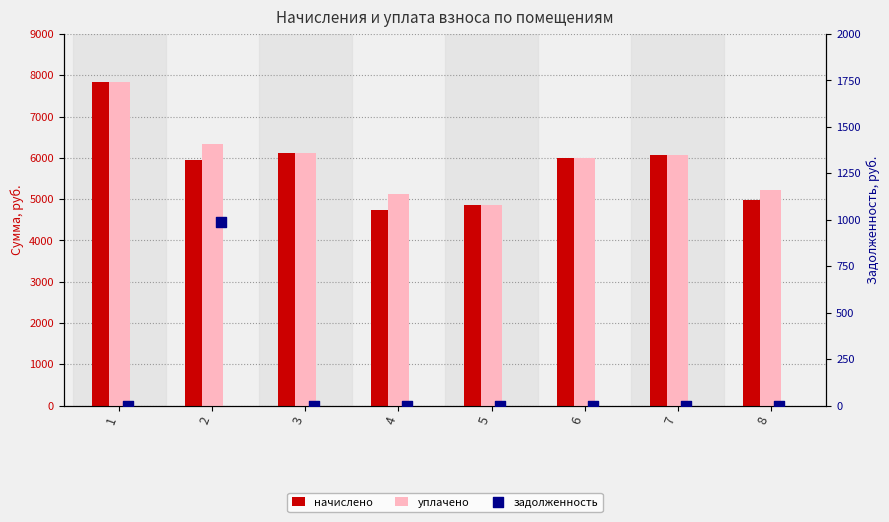

Which series has the largest total across all categories?

уплачено